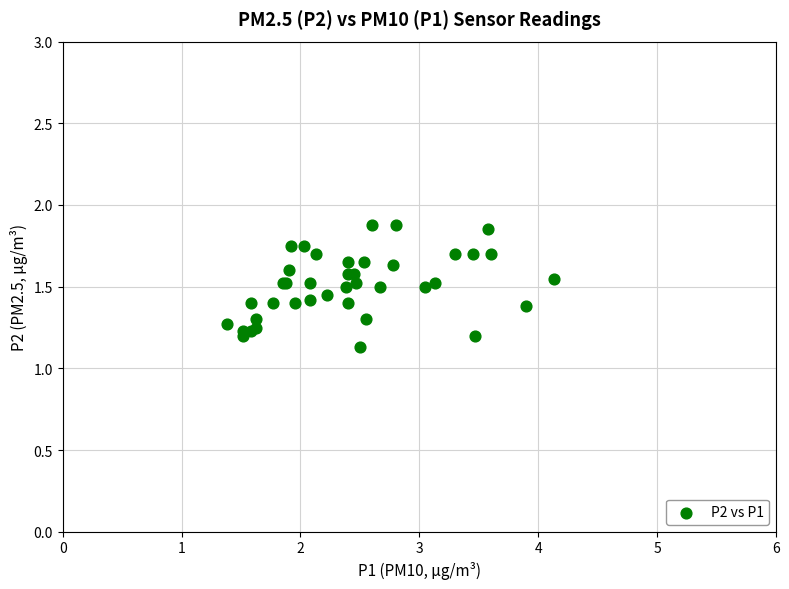

What Y value in the scatter plot is closest to 1?

1.1